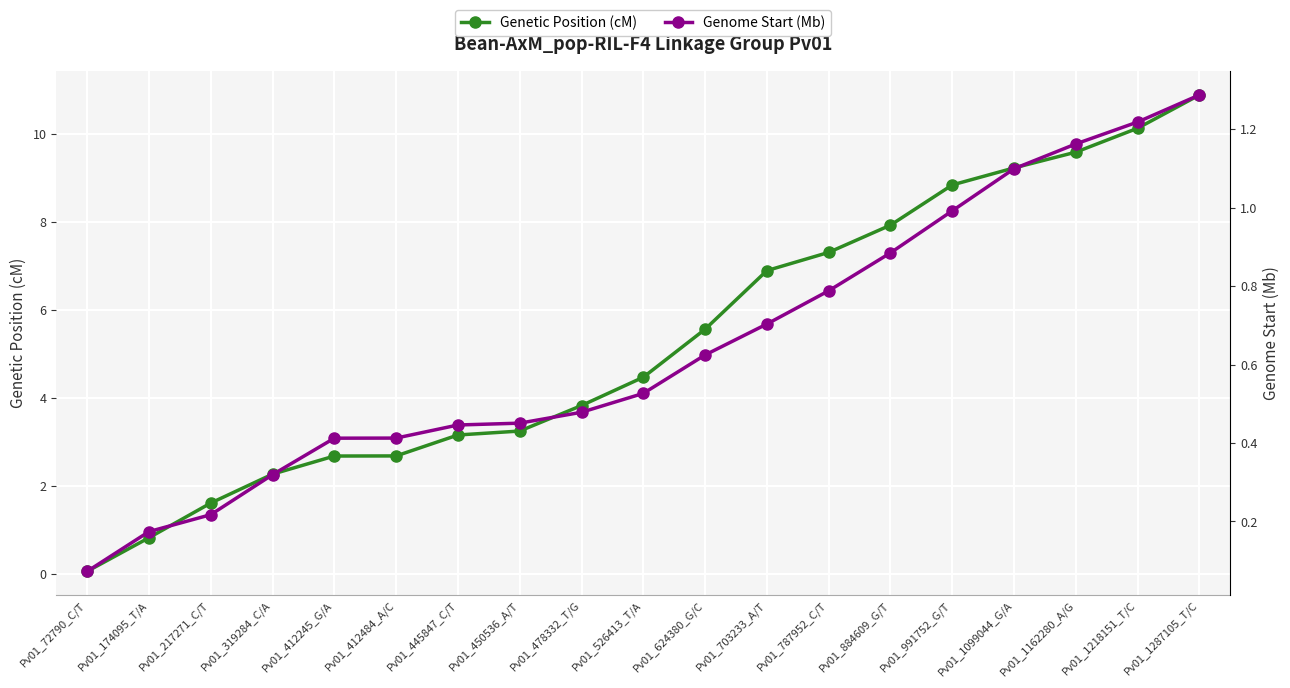

Between Pv01_174095_T/A and Pv01_1218151_T/C, which series saw the biggest shift?

Genetic Position (cM)